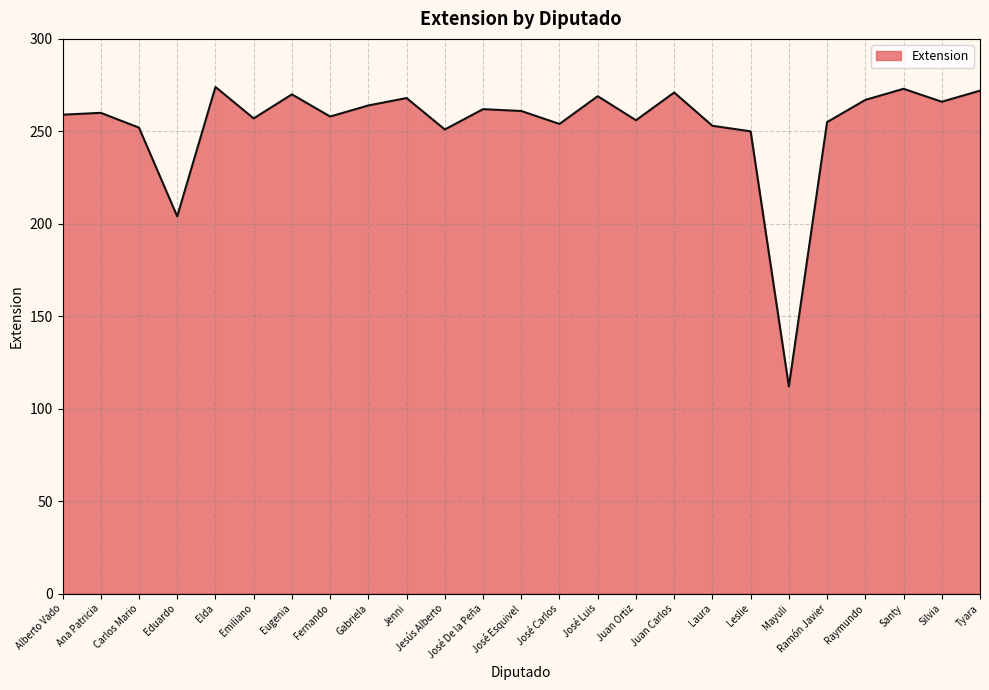

Which category has the lowest value across all series?

Mayuli